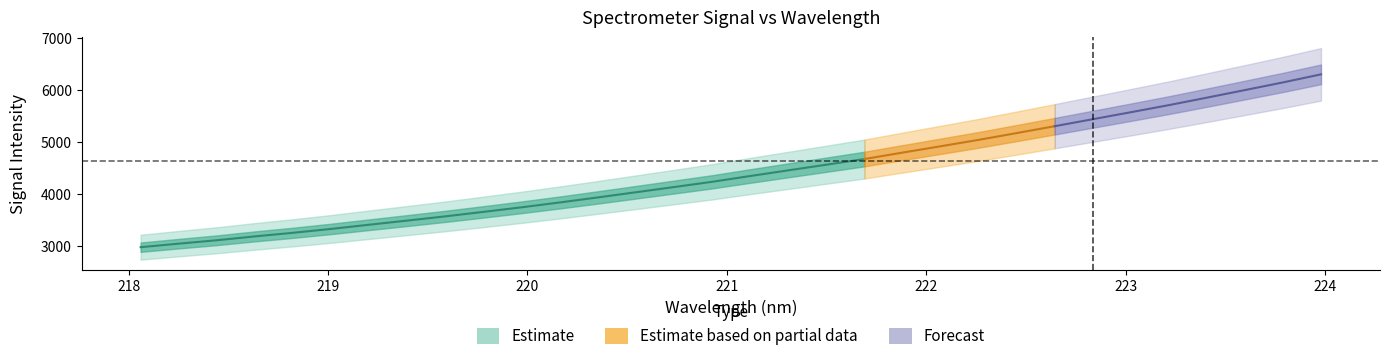

The value of x at 21 is 47.3. True or false?

False